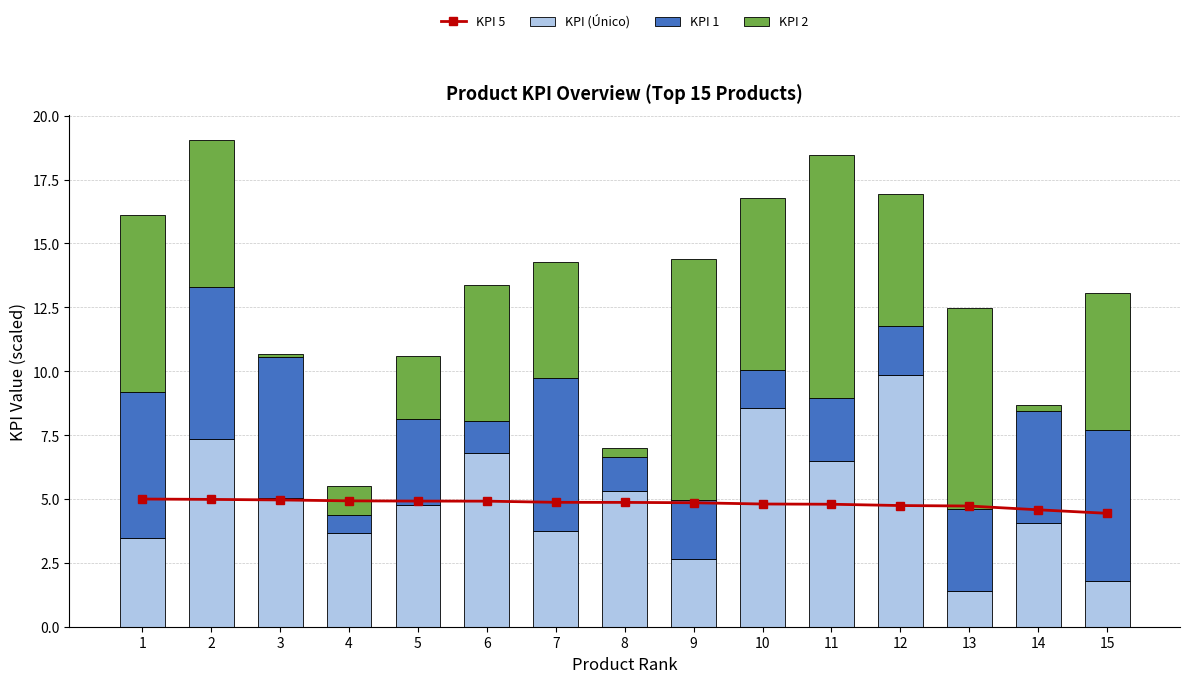

Reading right to left, list all the values displayed in this chart.

KPI 5: 4.4	4.6	4.7	4.7	4.8	4.8	4.9	4.9	4.9	4.9	4.9	4.9	5.0	5.0	5.0
KPI (Único): 1.8	4.0	1.4	9.8	6.5	8.6	2.6	5.3	3.7	6.8	4.8	3.7	5.0	7.3	3.5
KPI 1: 5.9	4.4	3.2	1.9	2.4	1.5	2.3	1.3	6.0	1.3	3.3	0.7	5.5	5.9	5.7
KPI 2: 5.3	0.2	7.9	5.1	9.5	6.8	9.4	0.4	4.5	5.3	2.5	1.1	0.1	5.8	6.9